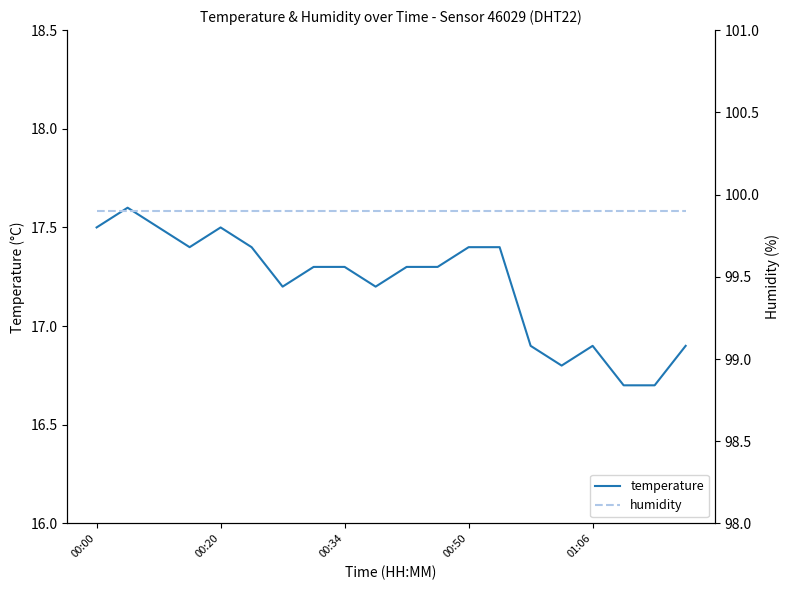

List the series in order of their peak value, highest first.

humidity, temperature